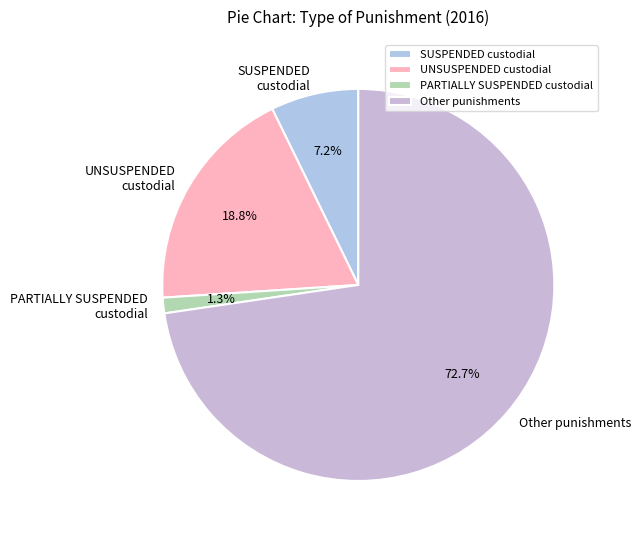

How many slices are in this pie chart?

4